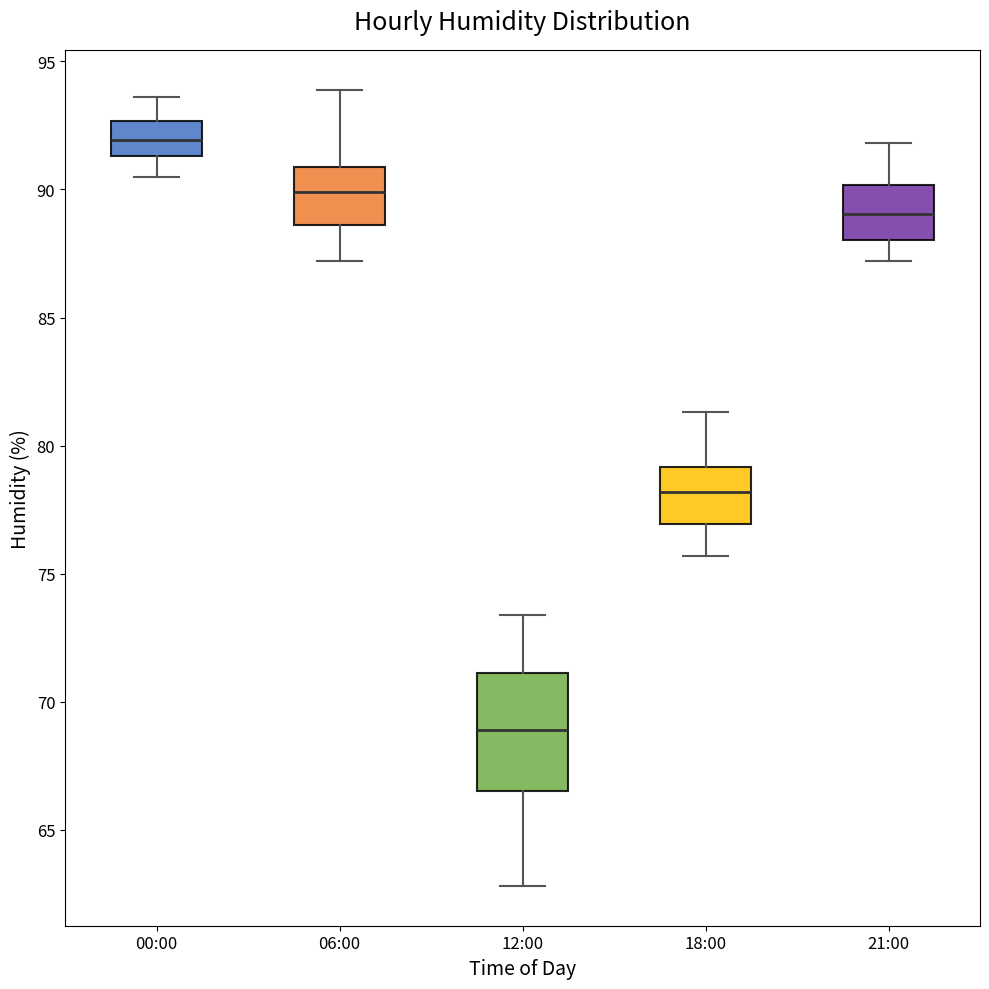

Which box is the tallest, from its lower edge to its upper edge?

12:00